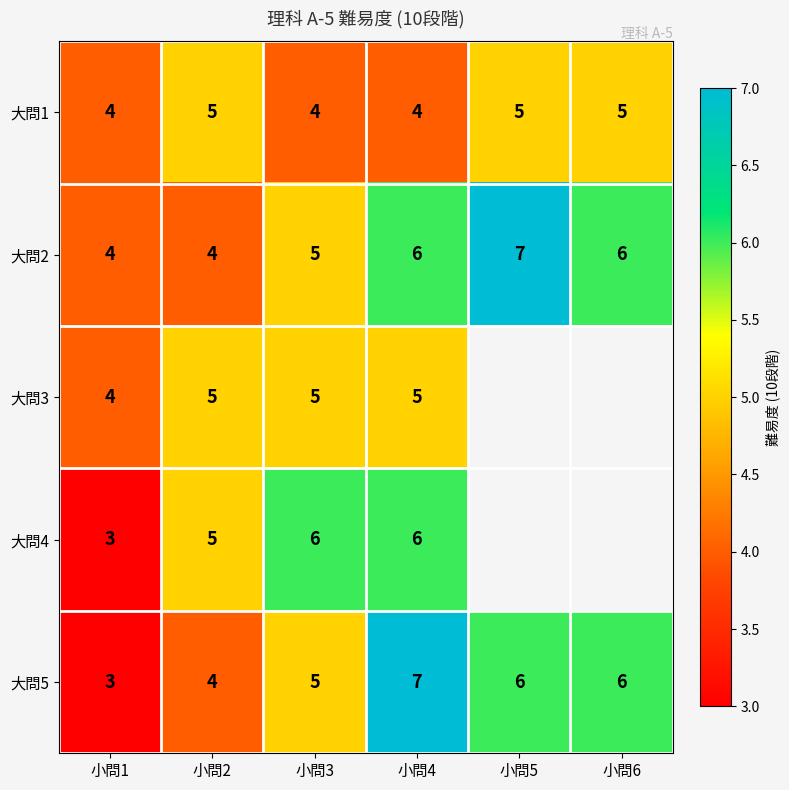

Count the 大問2 values in the range 4 to 6.

5